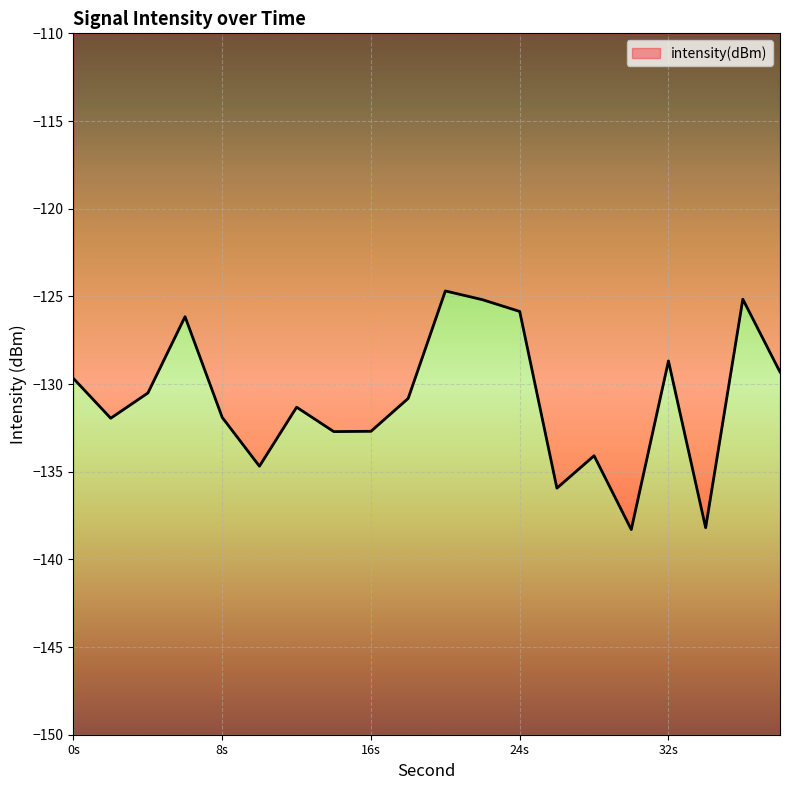

How many interior local valleys (lower than both neighbors) does the data have?

6